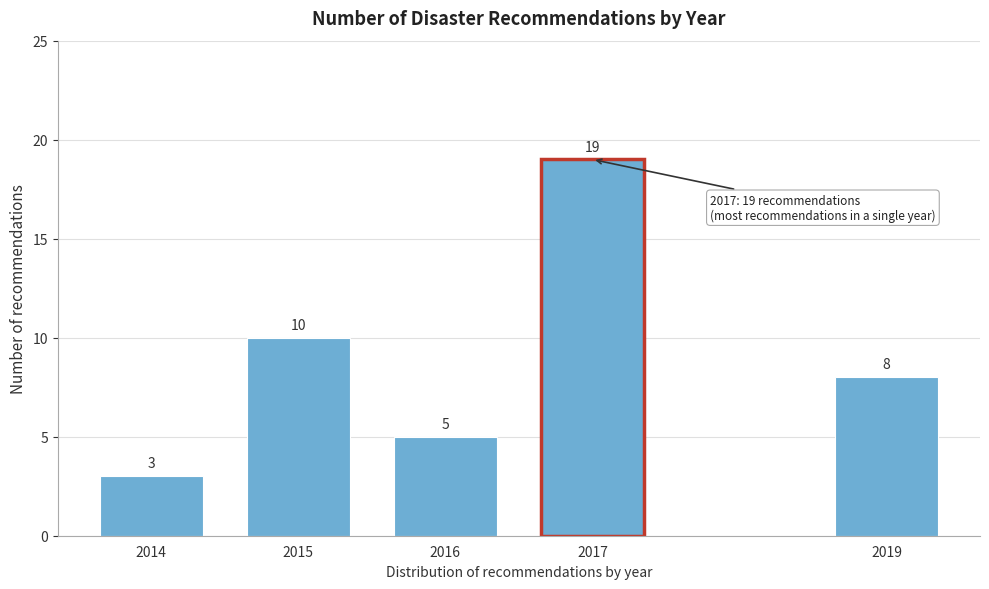

Reading left to right, transcribe all the data shown in this chart.

2014=3	2015=10	2016=5	2017=19	2019=8